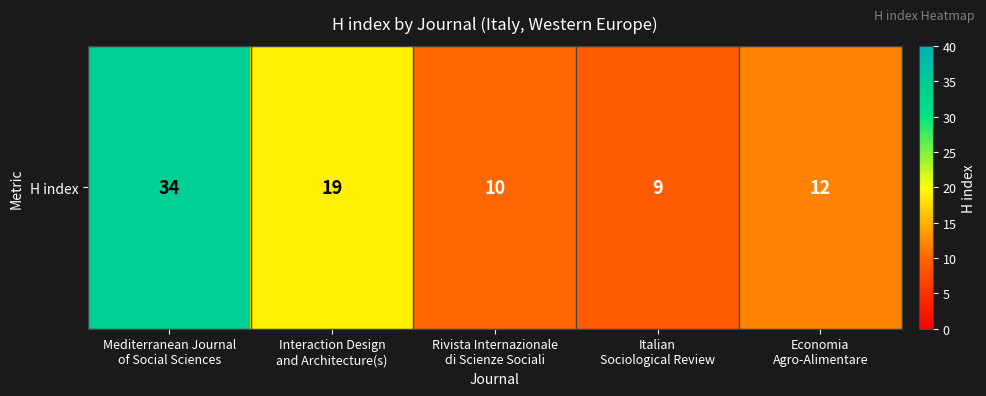

Reading right to left, list all the values displayed in this chart.

12	9	10	19	34